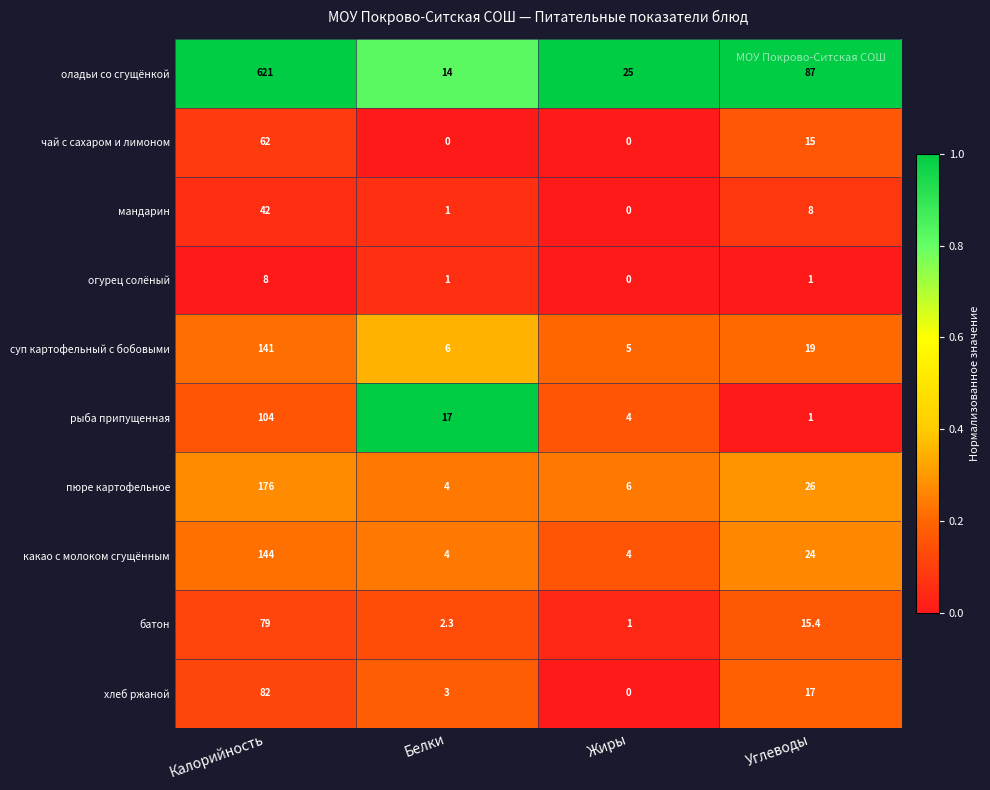

What is the difference between the maximum and minimum values in the суп картофельный с бобовыми series?

136.0